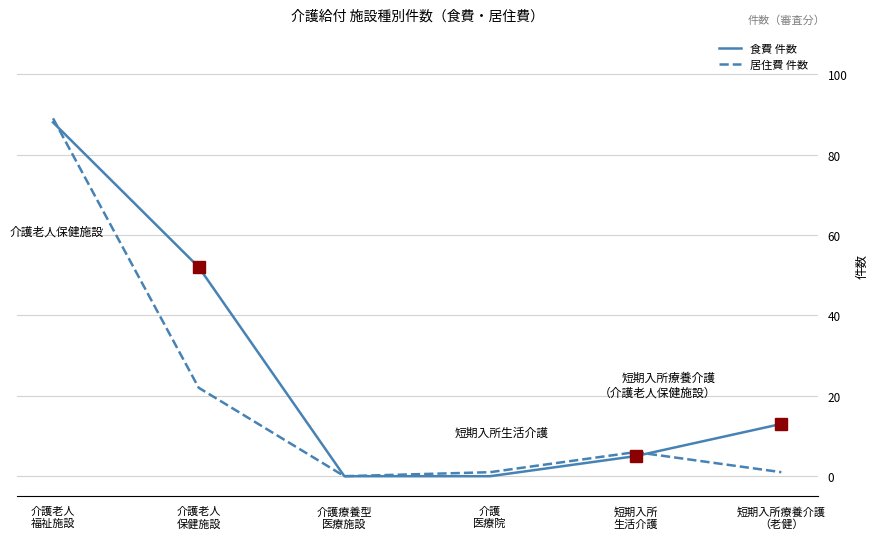

How many categories are shown in the chart?

6